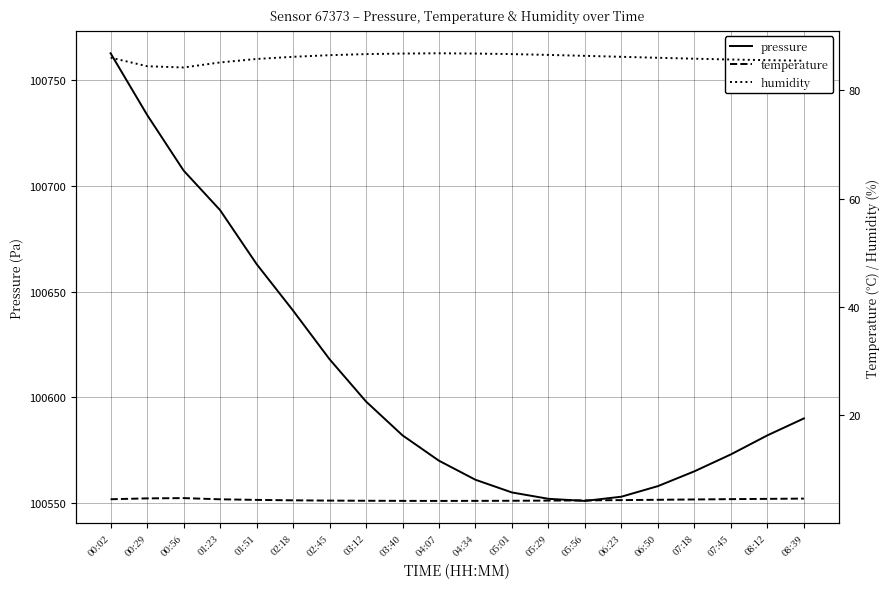

At 08:39, list the series in order from largest to smallest.

pressure, humidity, temperature